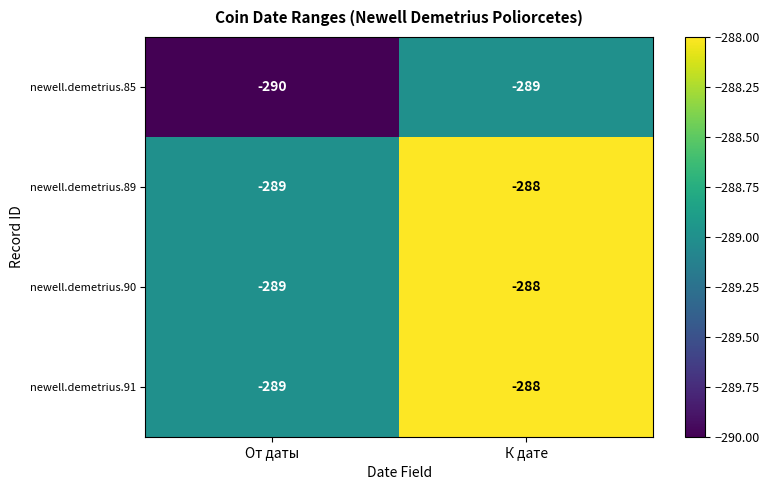

At which category is the sum across all series the highest?

К дате